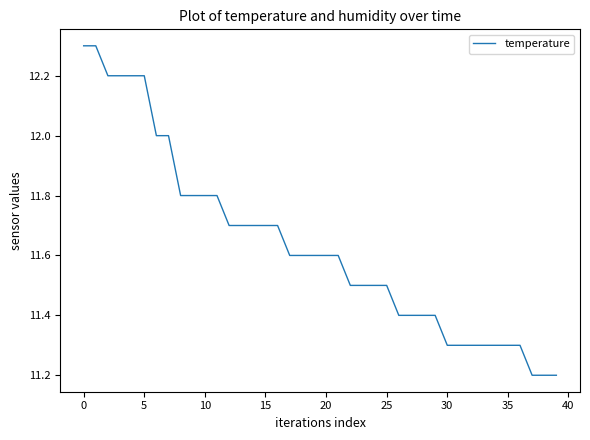

What is the maximum value shown in the chart?

12.3